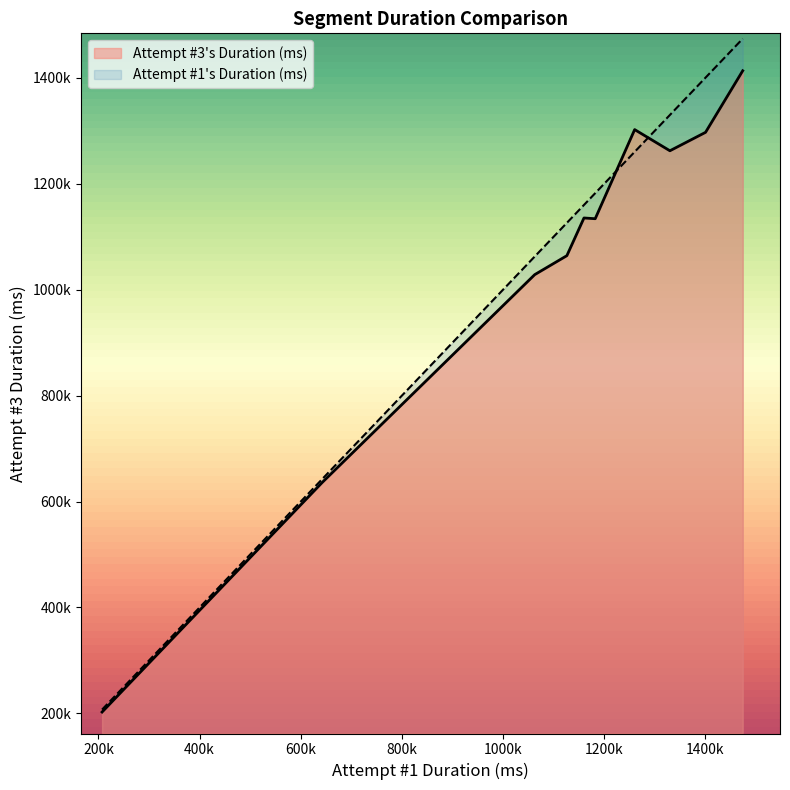

What is the maximum value for Attempt #3's Duration (ms)?

1413197